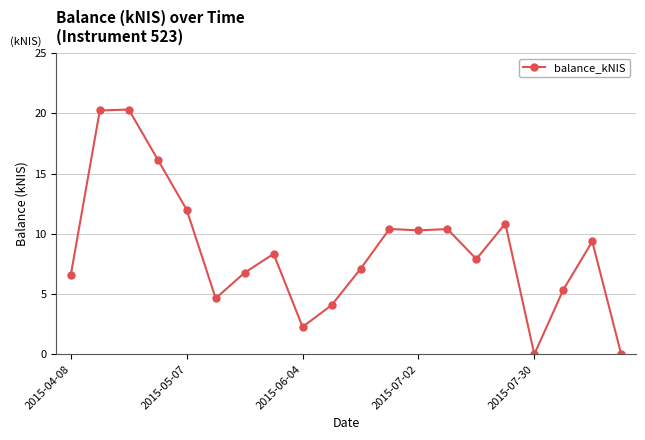

True or false: the data has more than 2 interior local peaks.

True